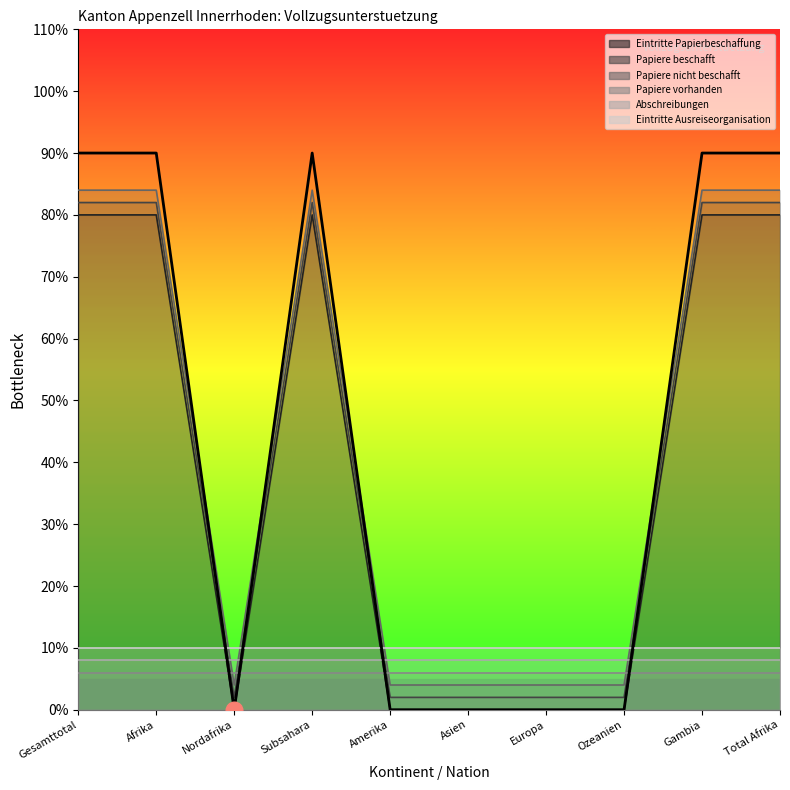

True or false: Eintritte Papierbeschaffung and Papiere nicht beschafft intersect in this chart.

False